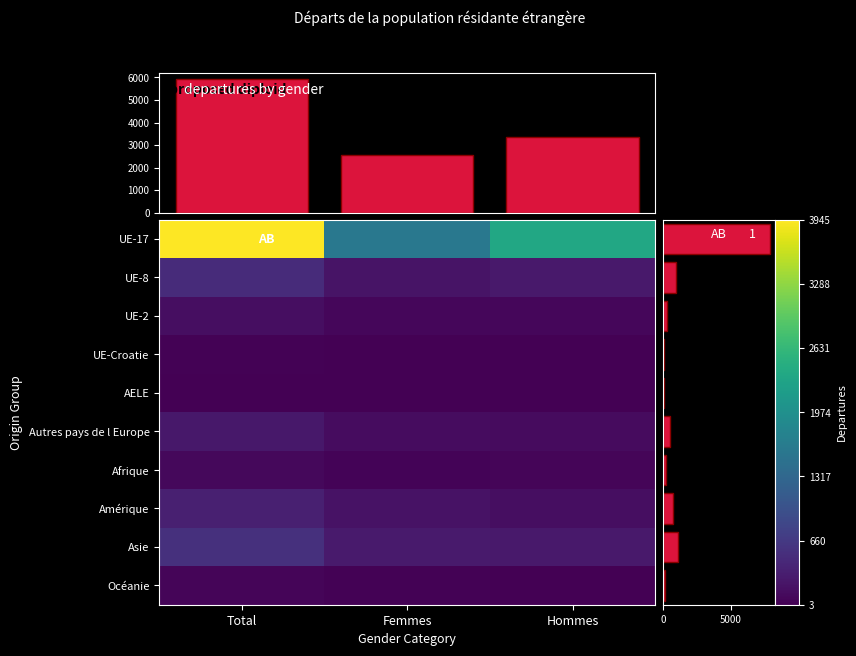

List the labels in order of Asie value, largest first.

Total, Femmes, Hommes